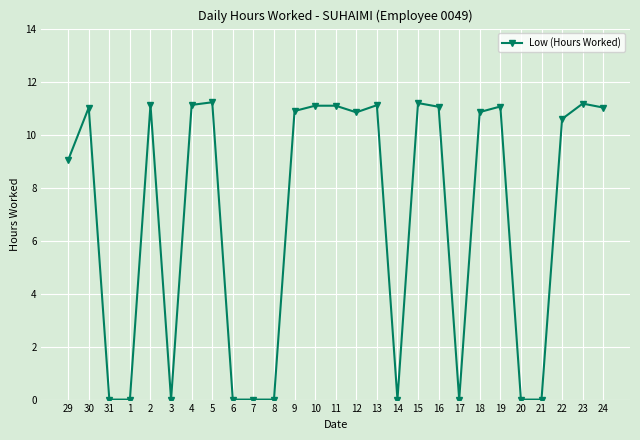

Count the number of data series in this chart.

1